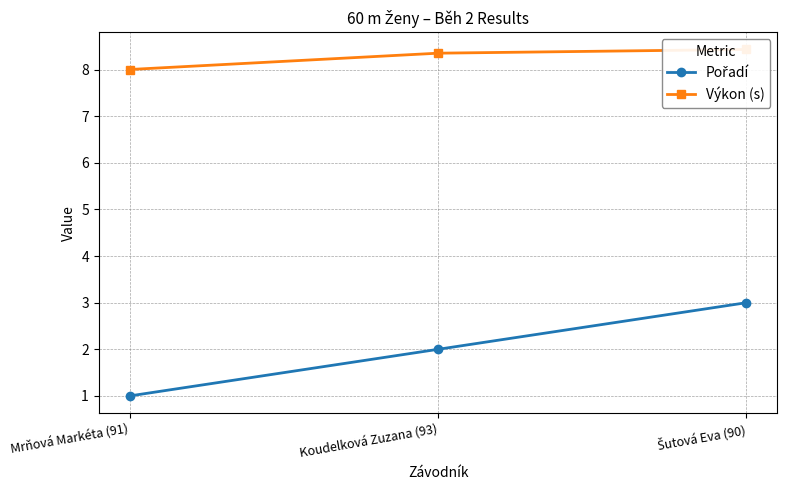

Which has a higher value, Šutová Eva (90) or Mrňová Markéta (91)?

Šutová Eva (90)